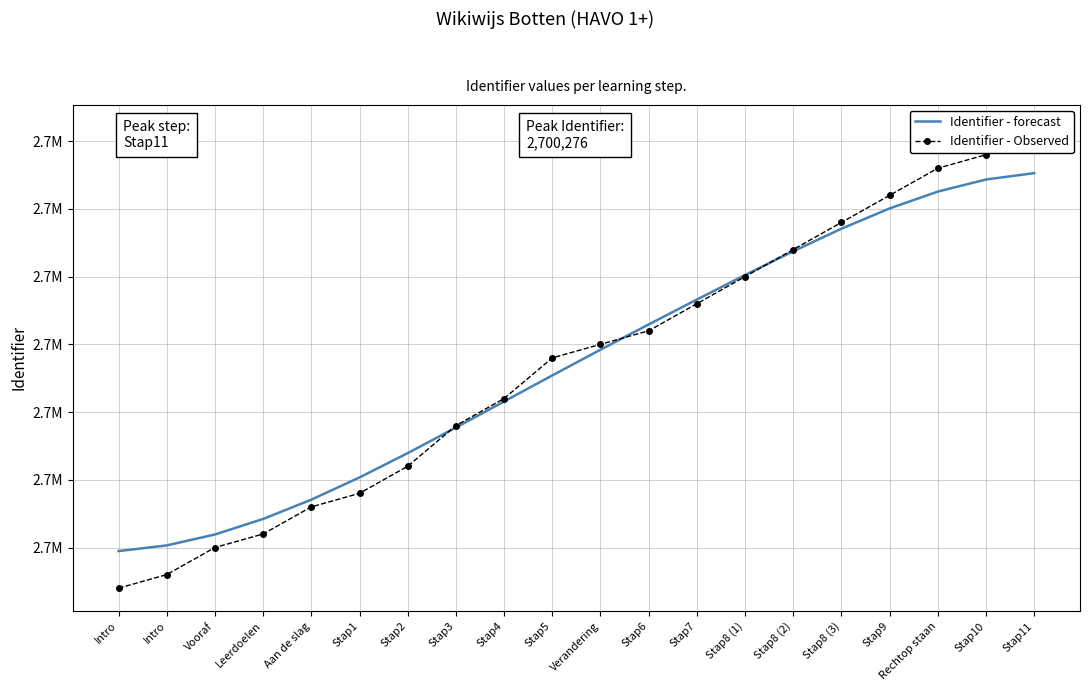

What is the label of the 19th point from the right?

Intro